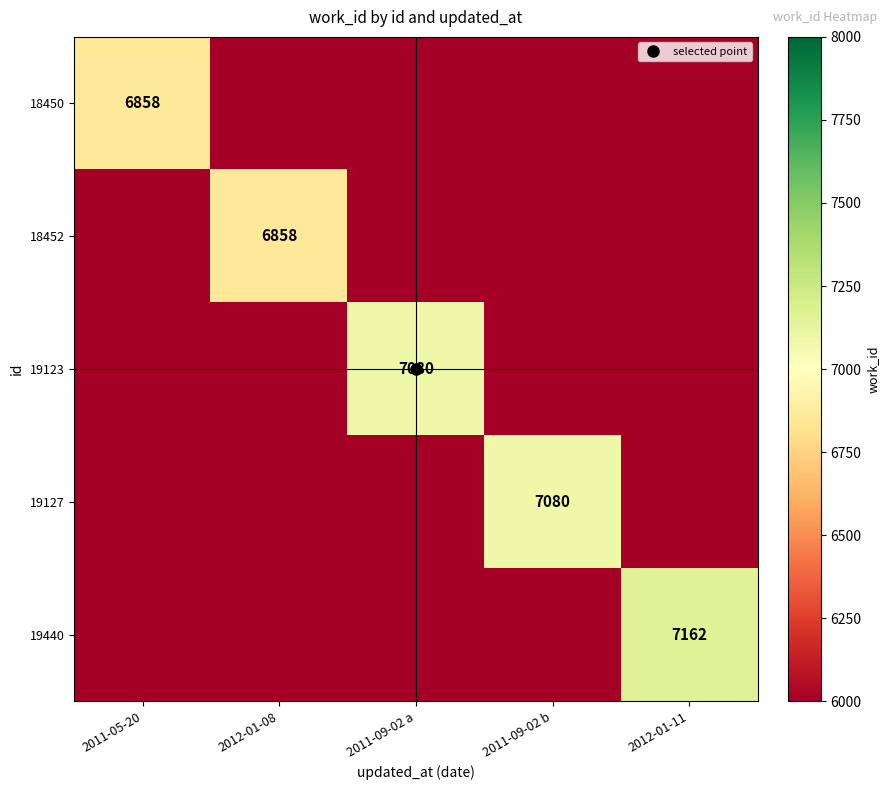

What is the total value across all series at 2012-01-11?

19162